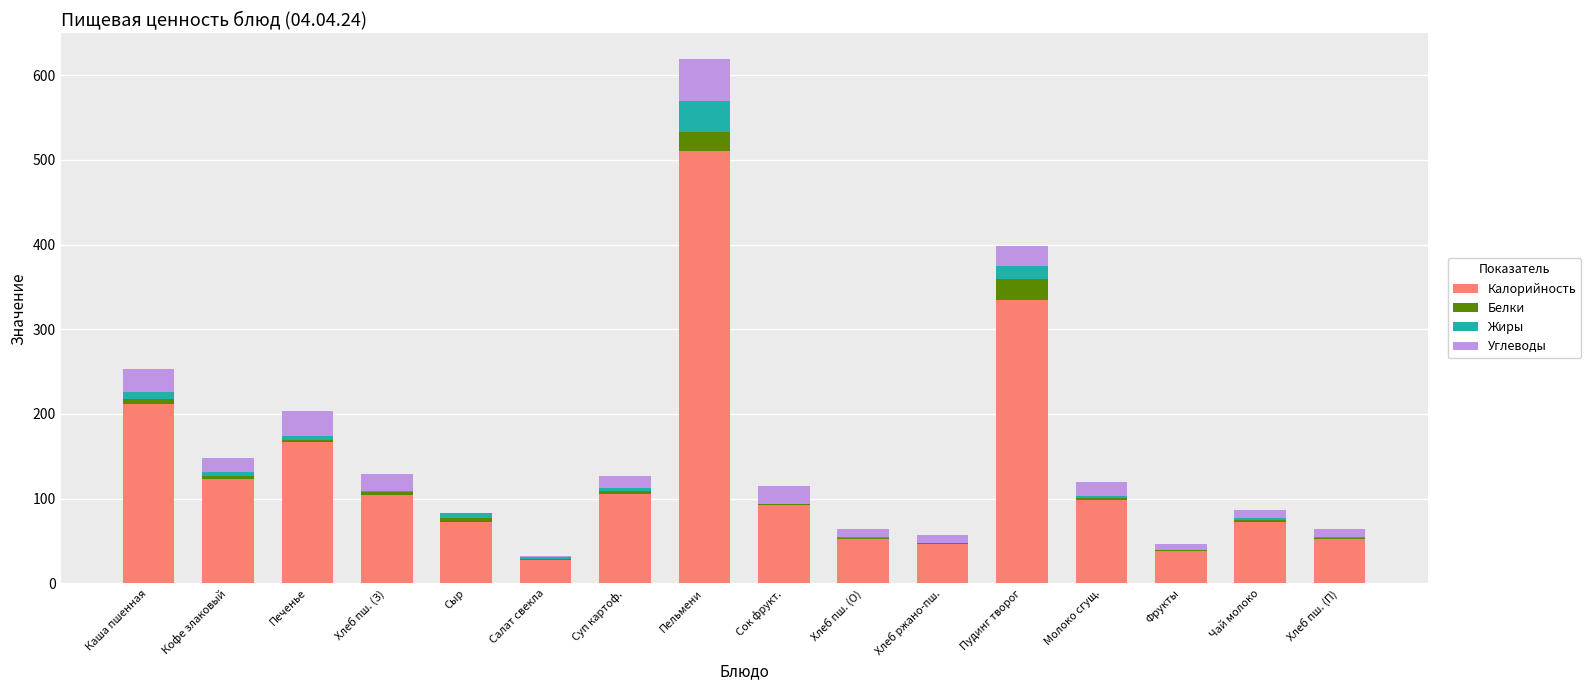

What is the maximum value for Калорийность?

510.2